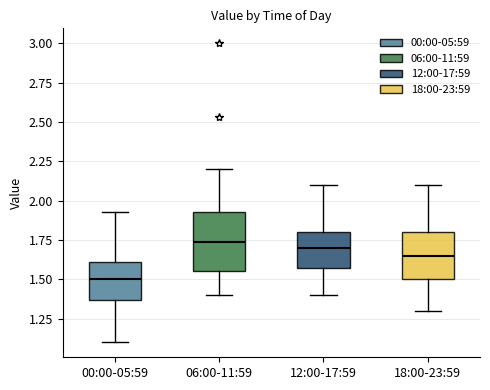

Which box is the tallest, from its lower edge to its upper edge?

06:00-11:59